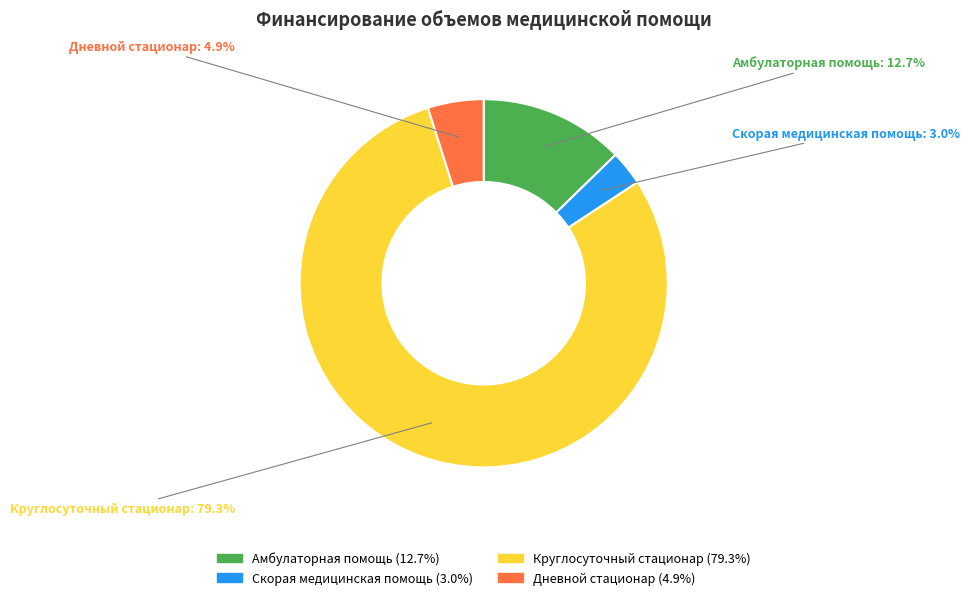

To the nearest percent, what is the combined percentage of Скорая медицинская помощь and Дневной стационар?

8%